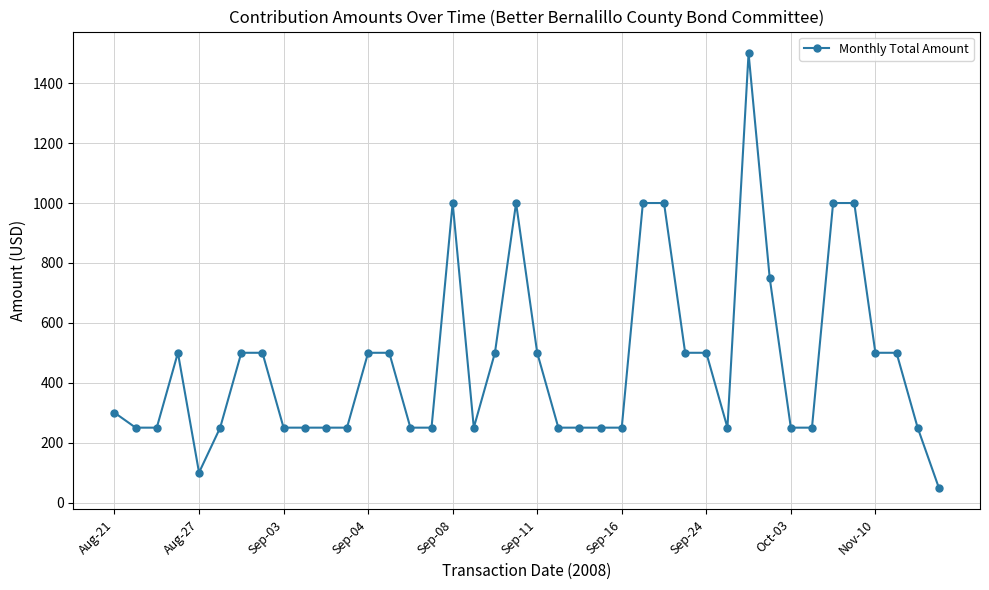

What is the maximum value shown in the chart?

1500